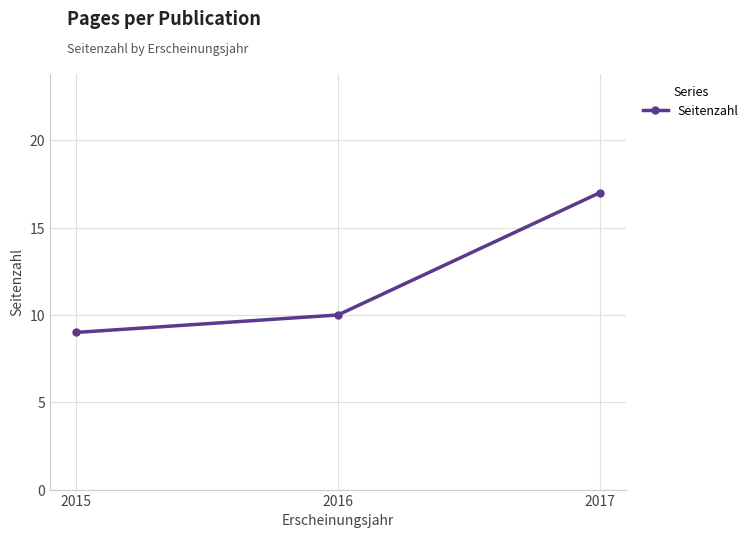

True or false: the data shows 11 at 2017.

False